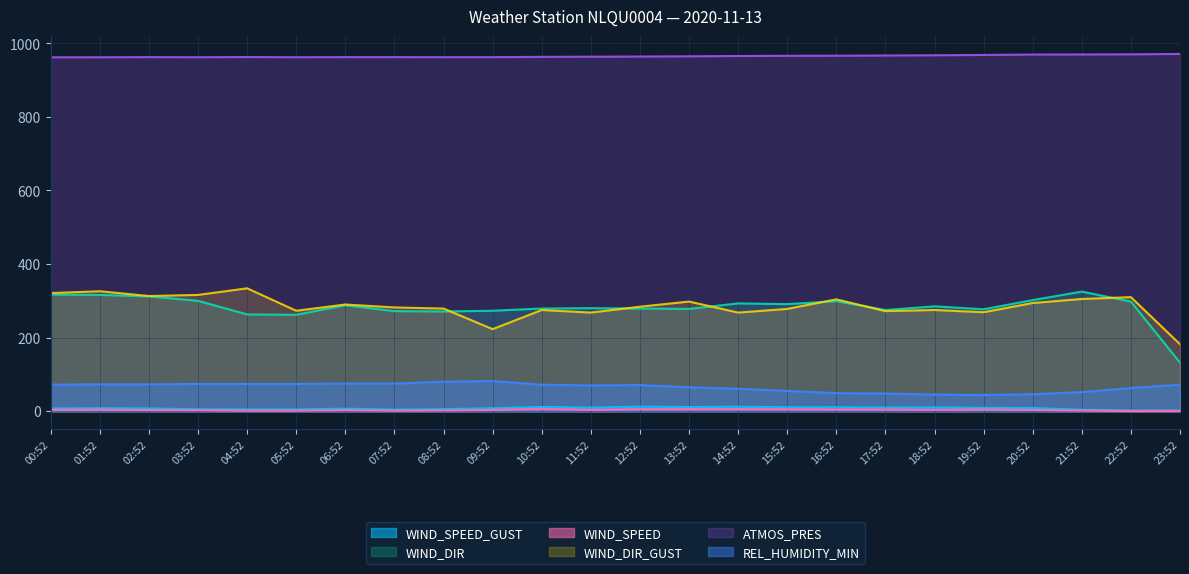

How many interior local valleys does the REL_HUMIDITY_MIN series have?

2